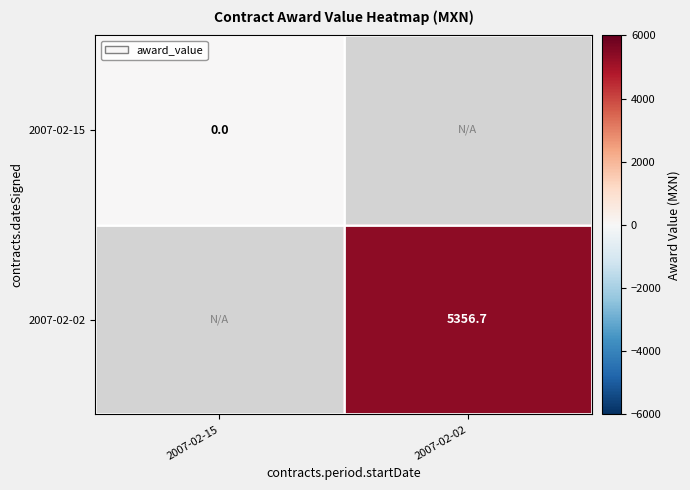

Is the value of 2007-02-15 at 2007-02-15 greater than the value of 2007-02-02 at 2007-02-02?

No